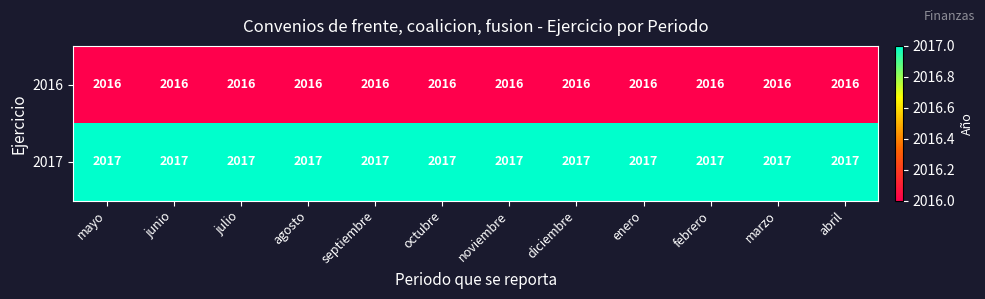

Rank the series at junio from highest to lowest value.

2017, 2016